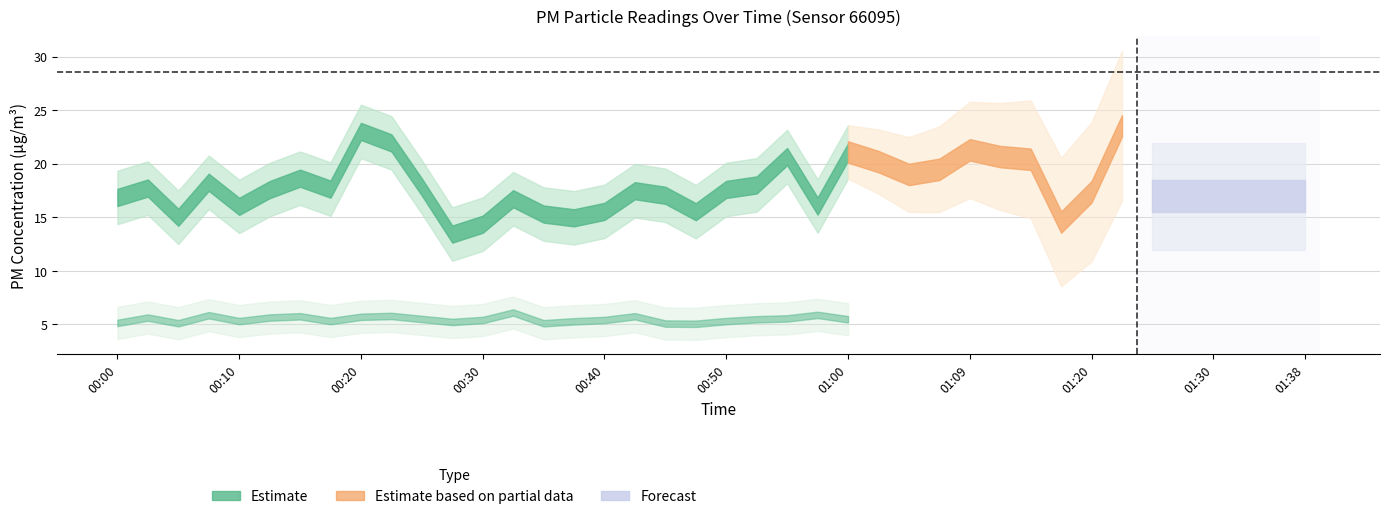

How many lines are shown in the chart?

2